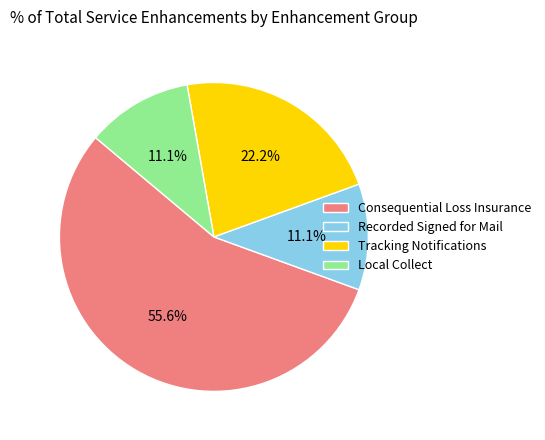

Approximately how many times larger is the value at Recorded Signed for Mail compared to Tracking Notifications?

0.5